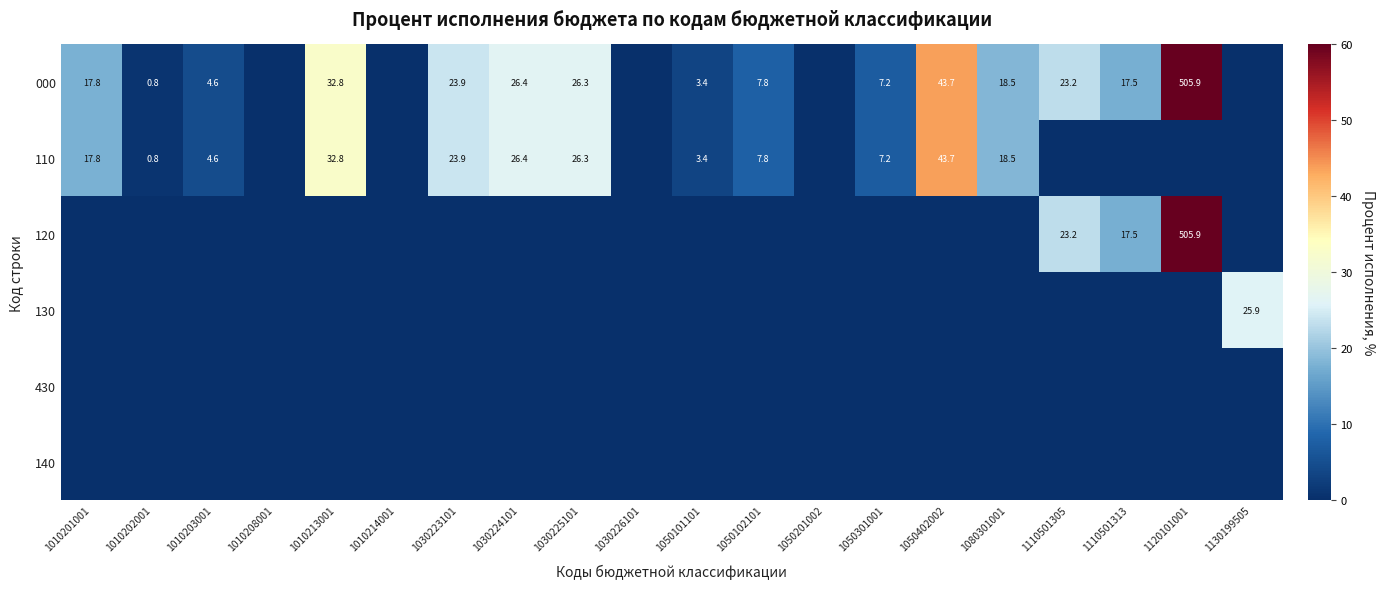

True or false: 000 has a value of 26.4 at 1030224101.

True